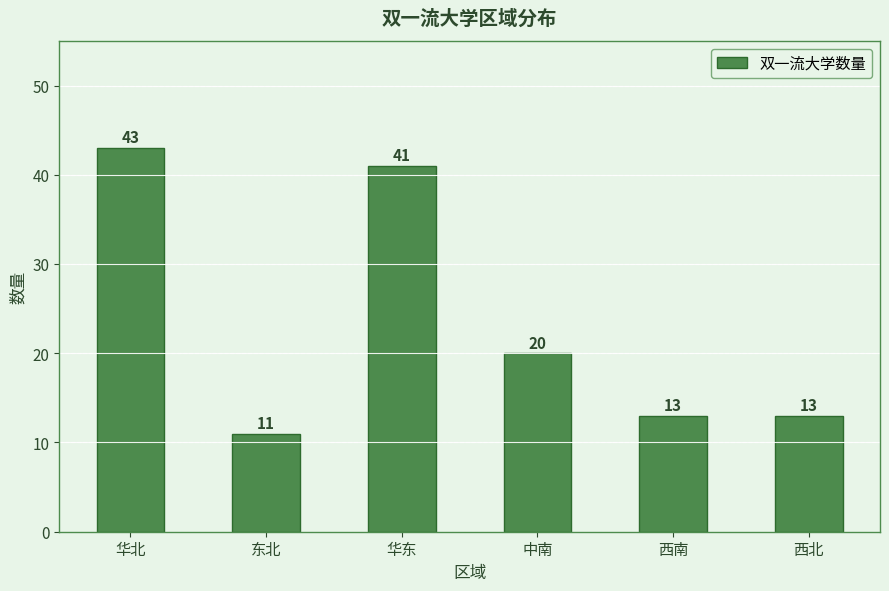

What is the value of the 6th bar from the left?

13